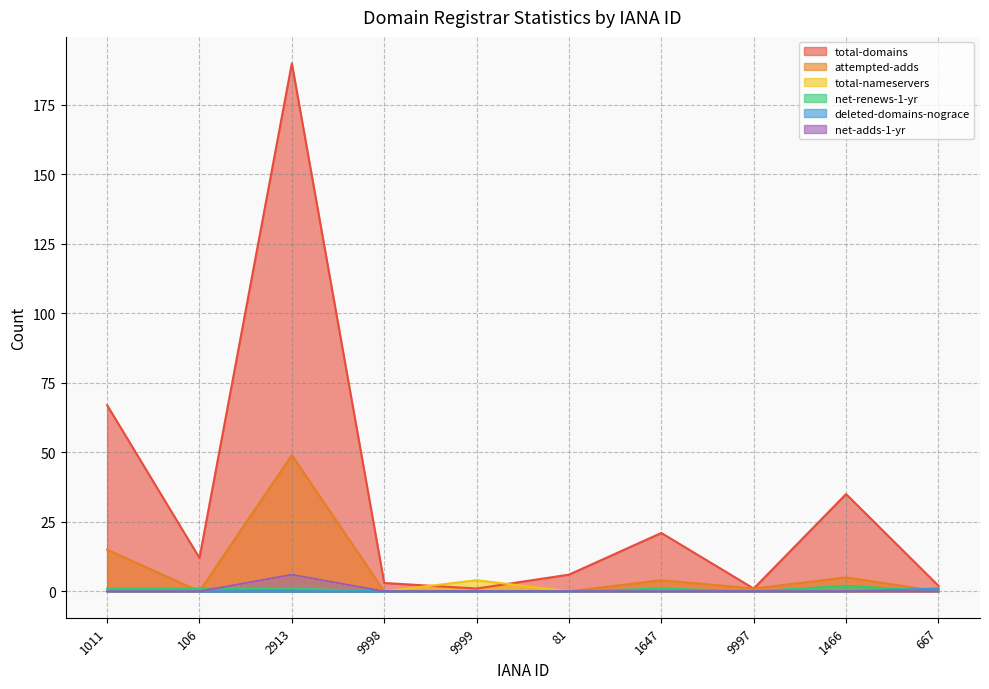

Is it true that net-renews-1-yr equals 0 at 9997?

True